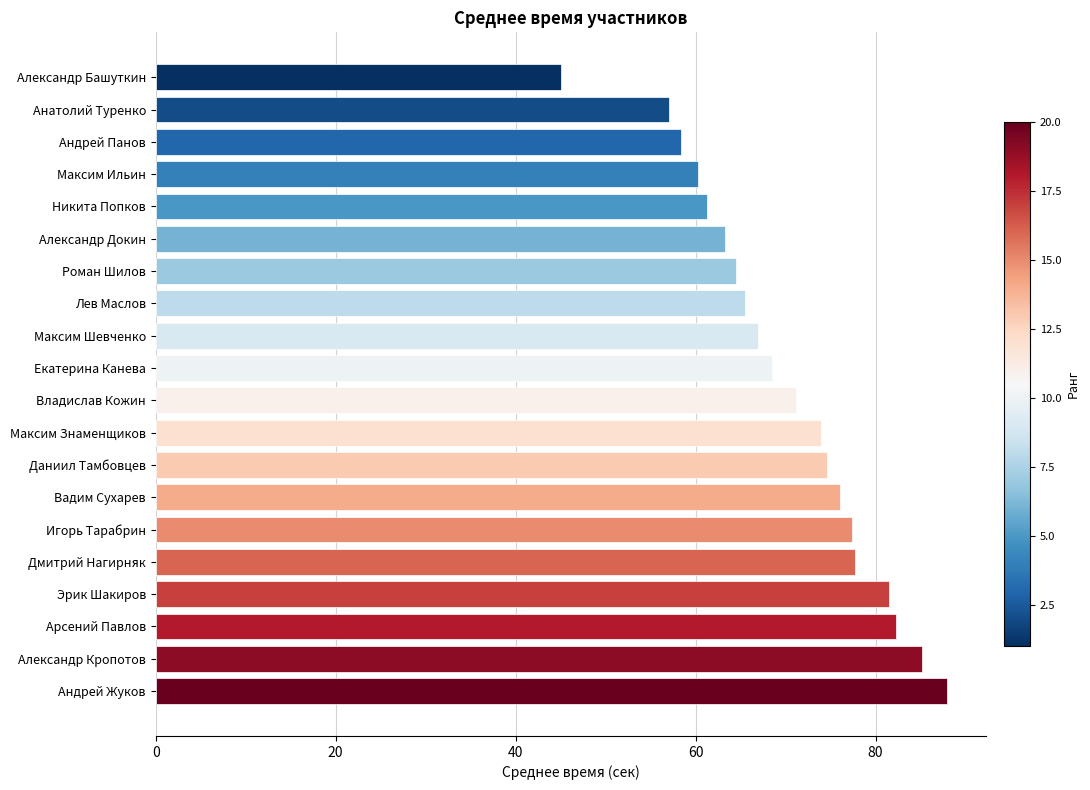

The chart shows a value of 45.0 at Александр Башуткин. True or false?

True